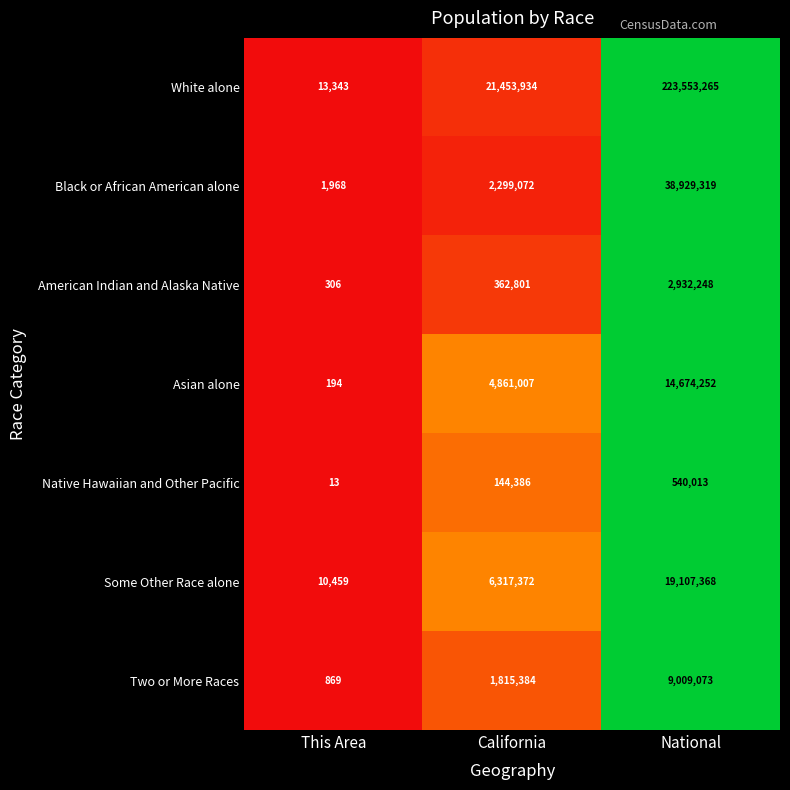

What is the total value across all series at This Area?

27152